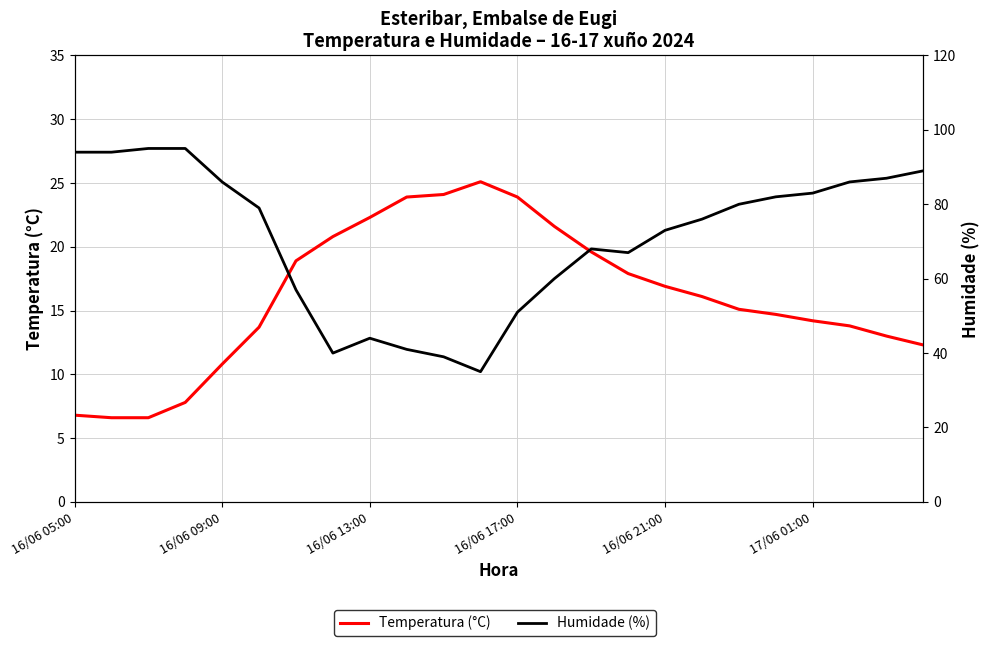

What is the difference between the maximum and minimum values in the Temperatura (°C) series?

18.5